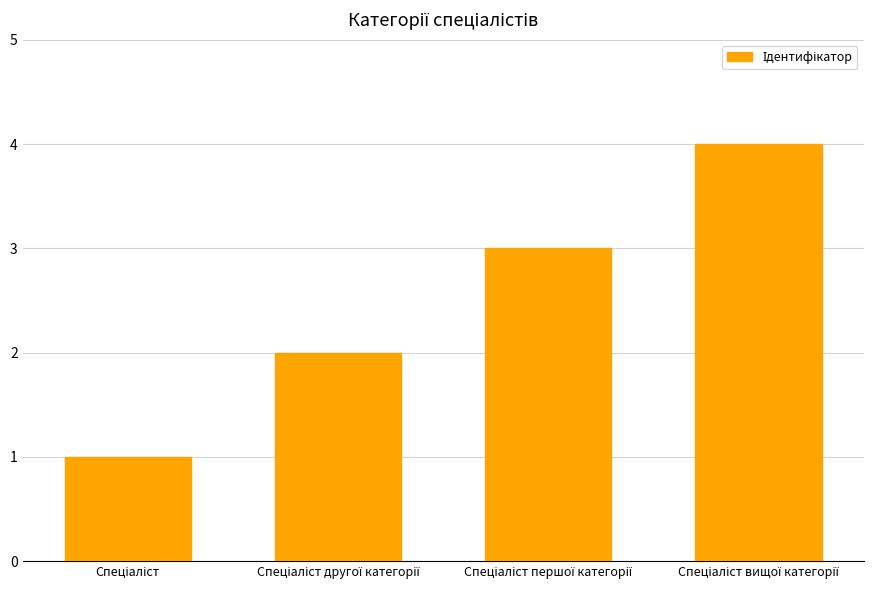

What is the minimum value shown in the chart?

1